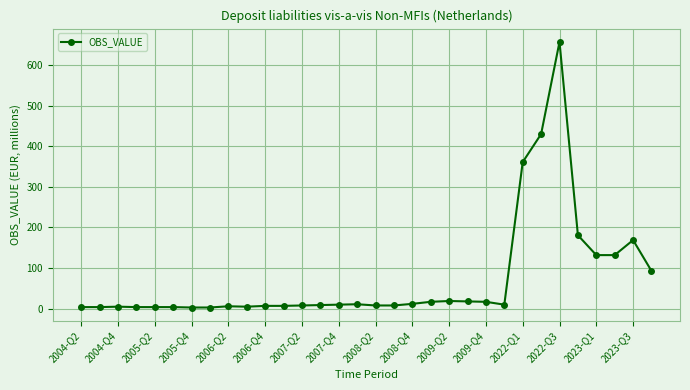

How many distinct data groups are displayed?

1